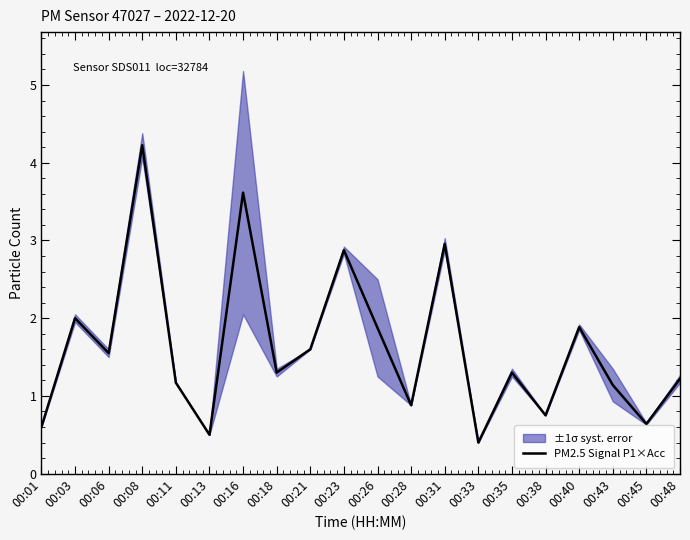

How many lines are shown in the chart?

1